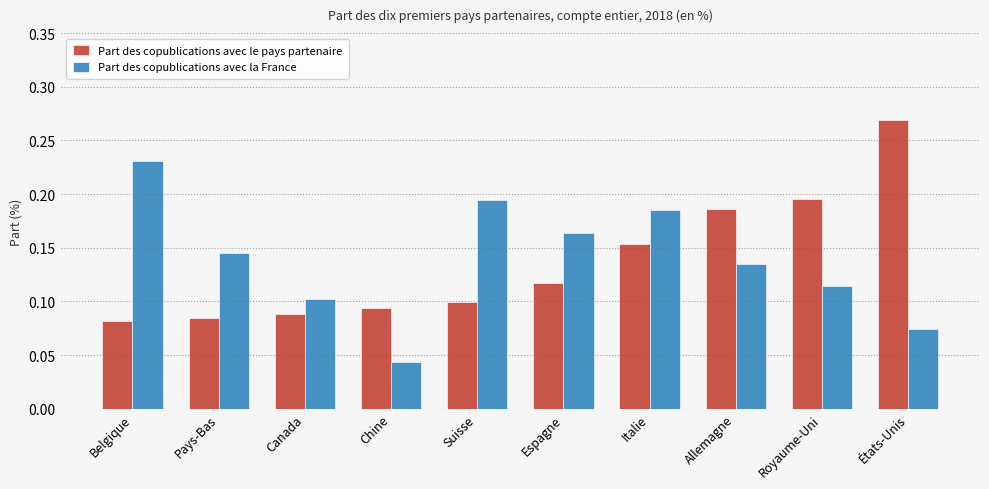

What is the label of the 9th bar from the left?

Royaume-Uni